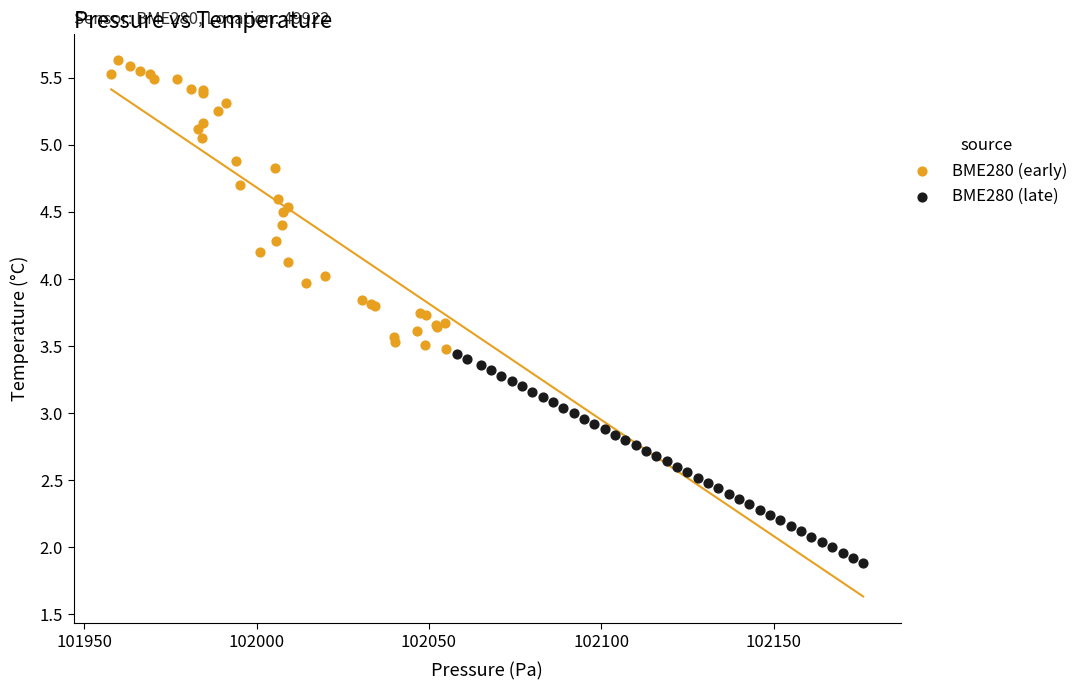

Which series reaches the maximum Y coordinate?

BME280 (early)